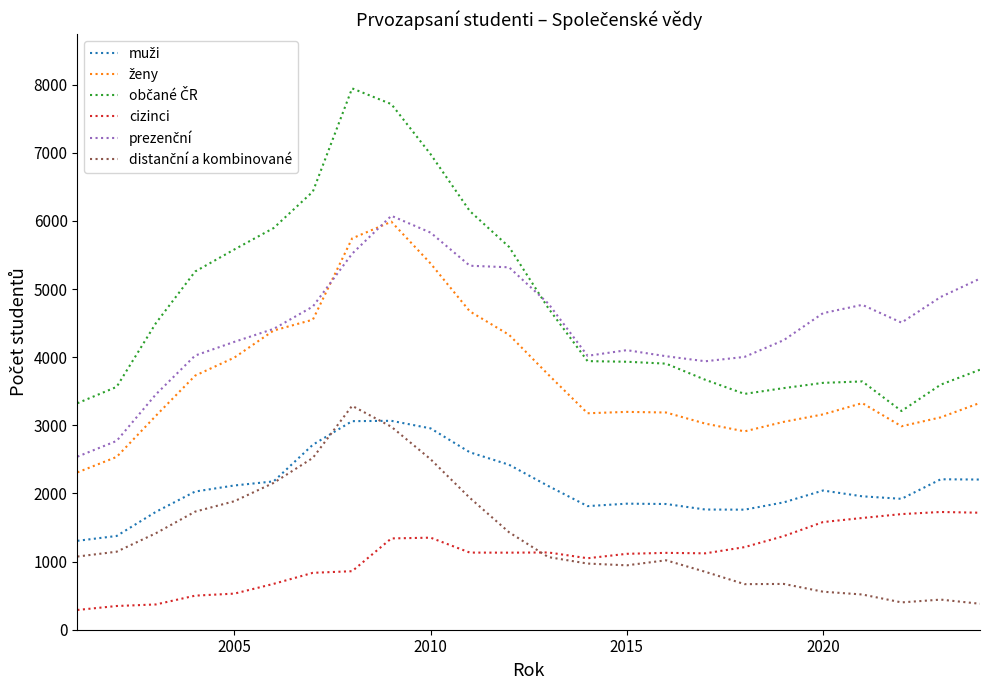

What is the greatest value displayed?

7945